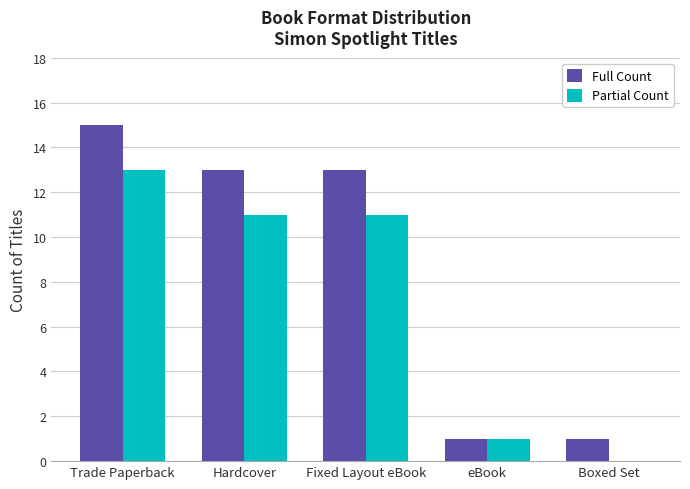

At which category is the sum across all series the highest?

Trade Paperback